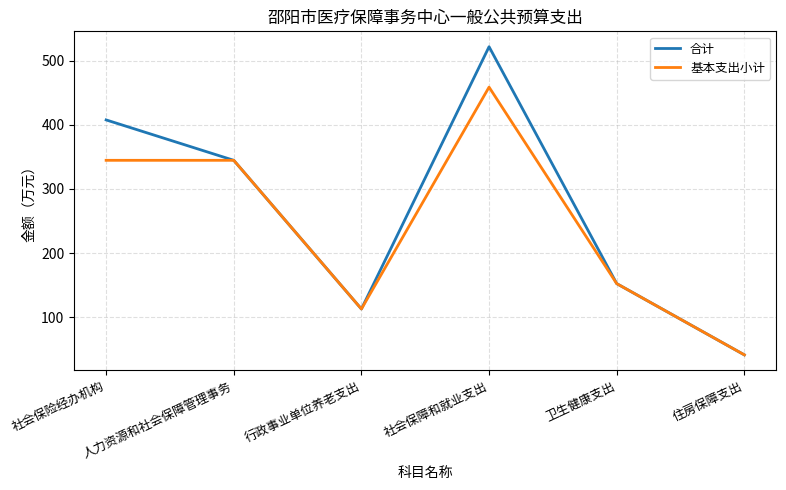

What is the difference between the maximum and minimum values in the 基本支出小计 series?

417.5